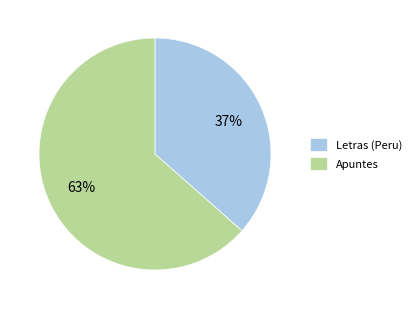

To the nearest percent, what portion does Letras (Peru) represent?

37%